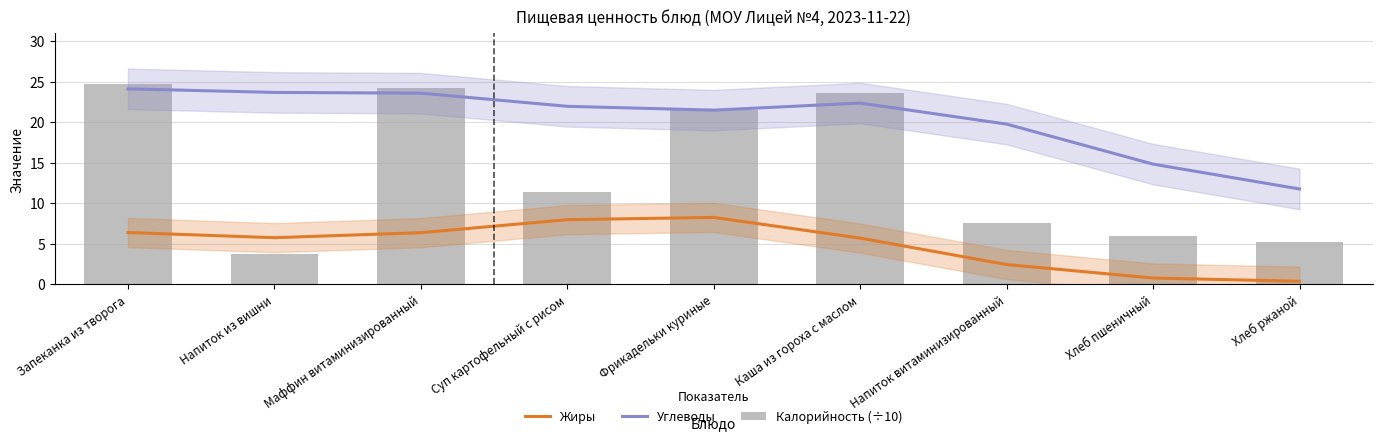

True or false: Калорийность (÷10) has a value of 12.7 at Запеканка из творога.

False